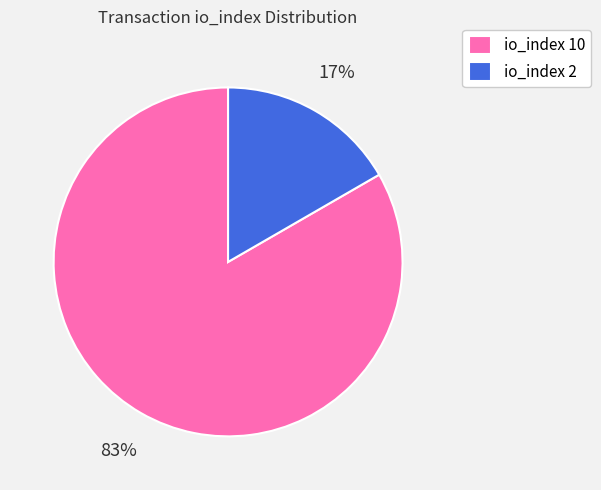

What is the largest slice in the pie chart?

io_index 10